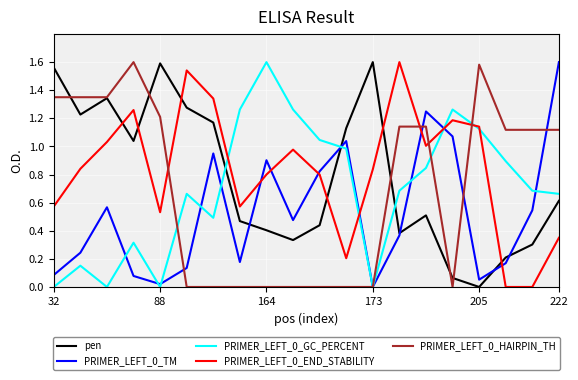

True or false: pen and PRIMER_LEFT_0_GC_PERCENT intersect in this chart.

True